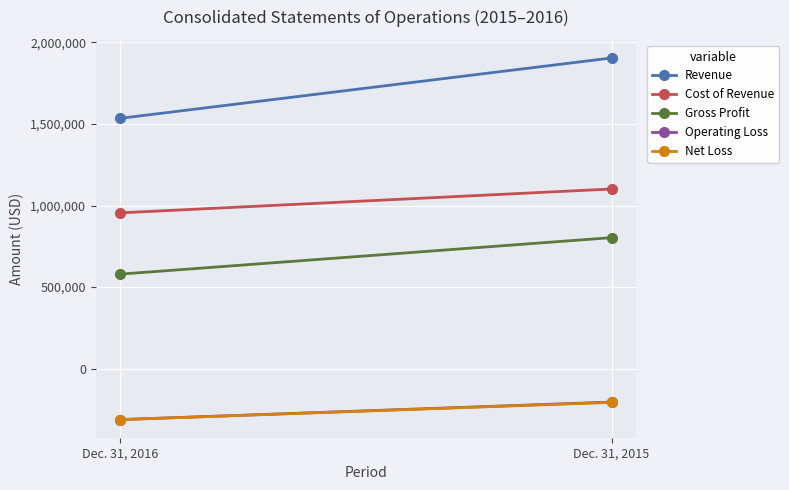

Count the number of data series in this chart.

5